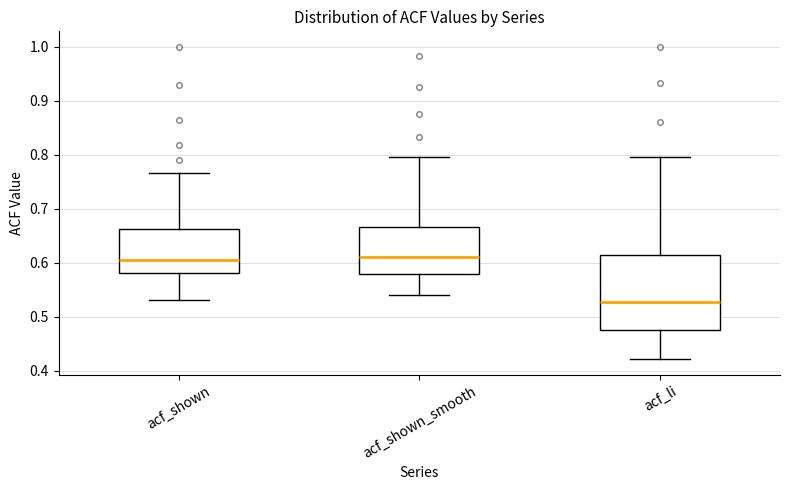

Reading left to right, read every box against the y-axis: the position of its median line, the range the box covers, and the ends of its whiskers. The values are not printed on the chart, so give them approximately, as read against the axis.

acf_shown: median 0.61, box 0.58 to 0.66, whiskers 0.53 to 0.77
acf_shown_smooth: median 0.61, box 0.58 to 0.67, whiskers 0.54 to 0.80
acf_li: median 0.53, box 0.48 to 0.61, whiskers 0.42 to 0.80